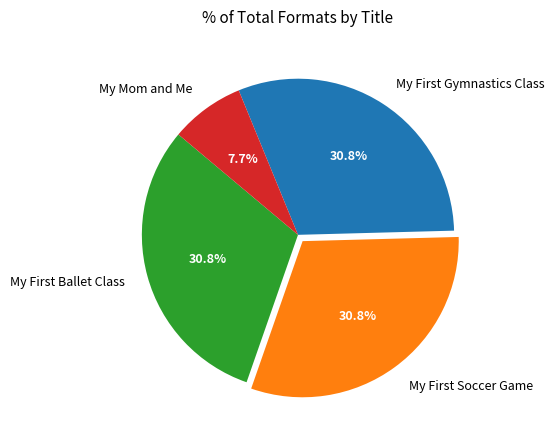

What is the smallest slice in the pie chart?

My Mom and Me